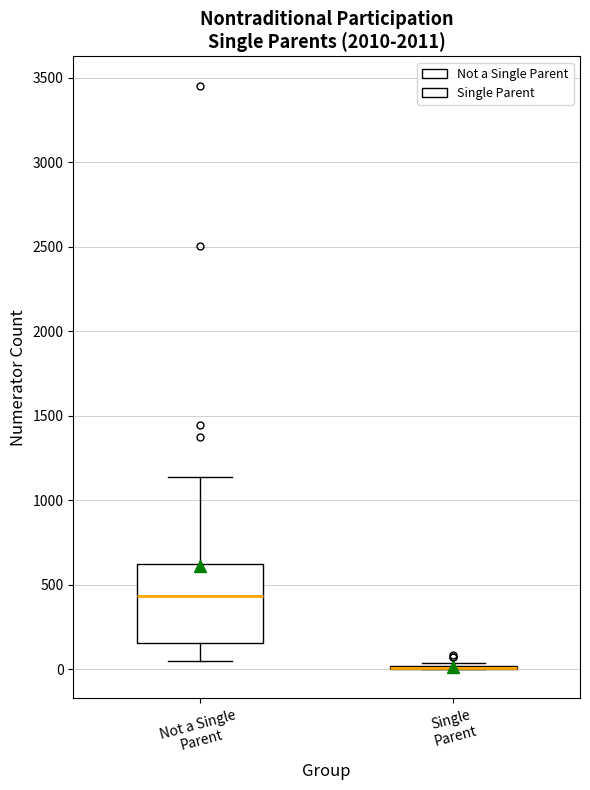

Reading left to right, transcribe this box plot: for each box, give where its median line is, the range the box spans, and where its two whiskers end, as read against the y-axis. The values are not printed on the chart, so give them approximately, as read against the axis.

Not a Single Parent: median 450, box 150 to 600, whiskers 50 to 1150
Single Parent: box collapsed to a line at 0, whiskers 0 to 50